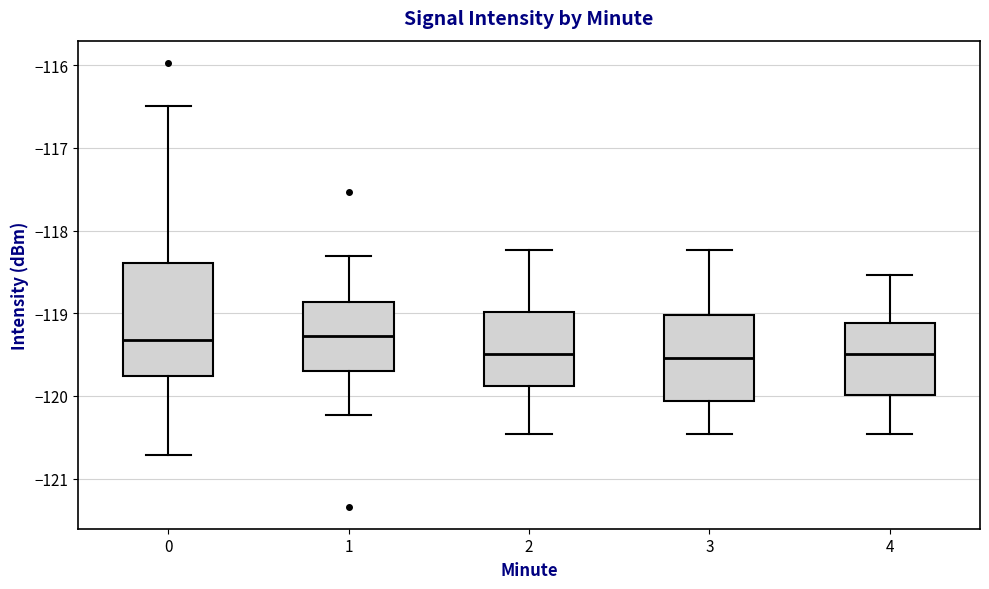

Comparing the boxes themselves (not the whiskers), which one is the tallest?

0